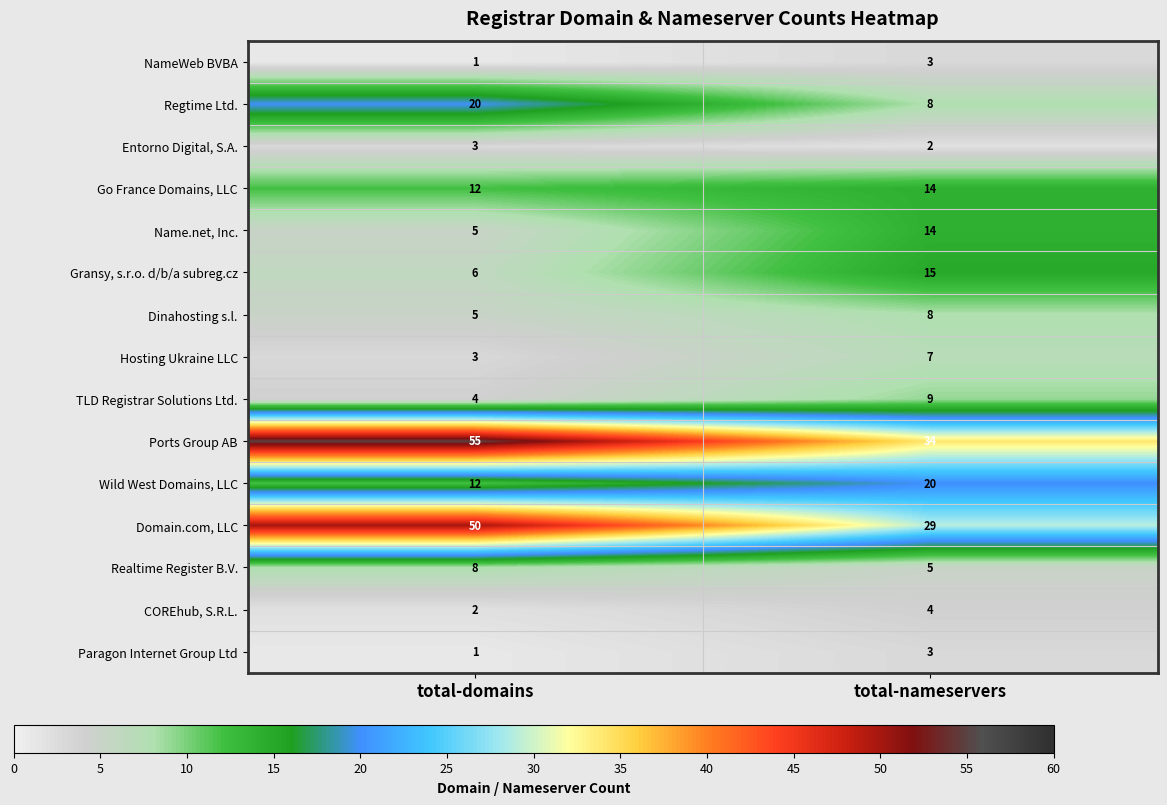

Rank the categories by Hosting Ukraine LLC value from lowest to highest.

total-domains, total-nameservers